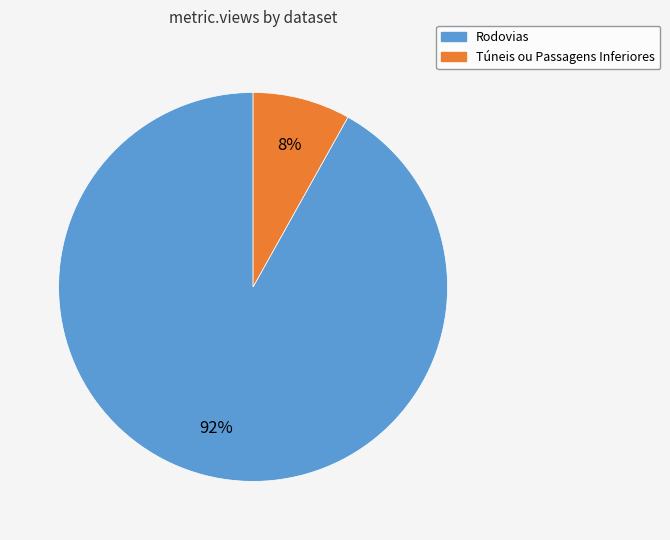

The Rodovias slice represents 92% of the pie. True or false?

True